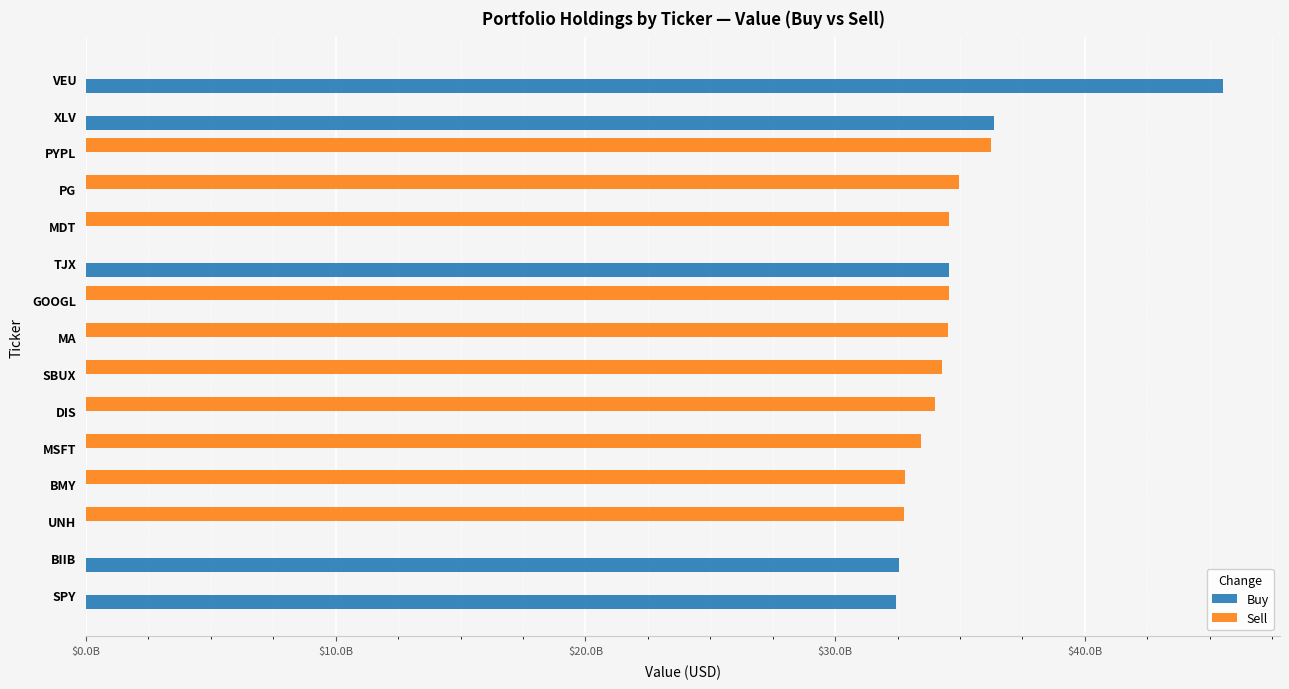

What are all the series names shown in the legend?

Buy, Sell